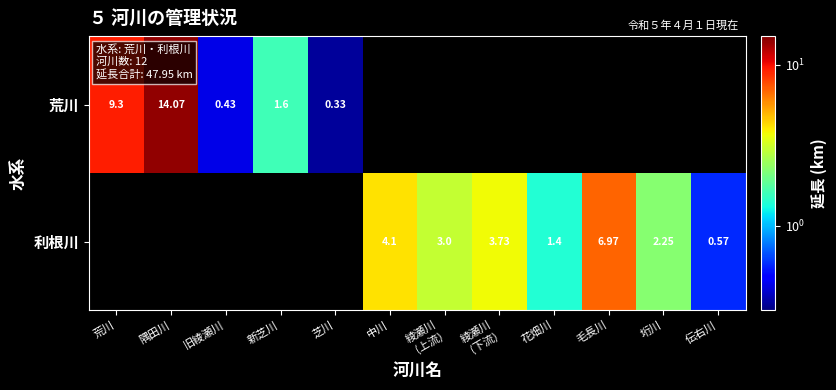

List the series in order of their peak value, highest first.

荒川, 利根川